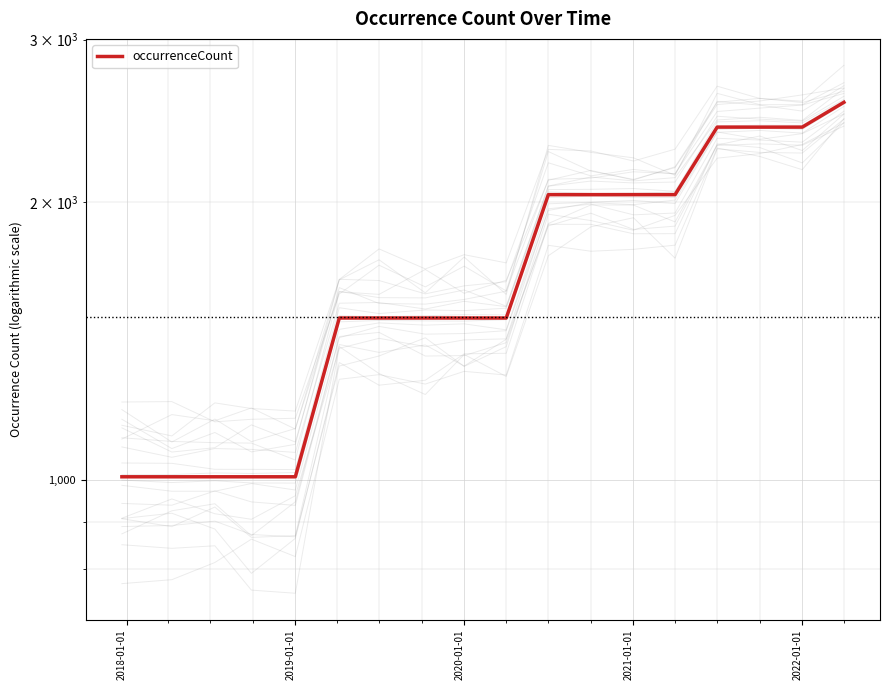

How many data points does each series have?

18